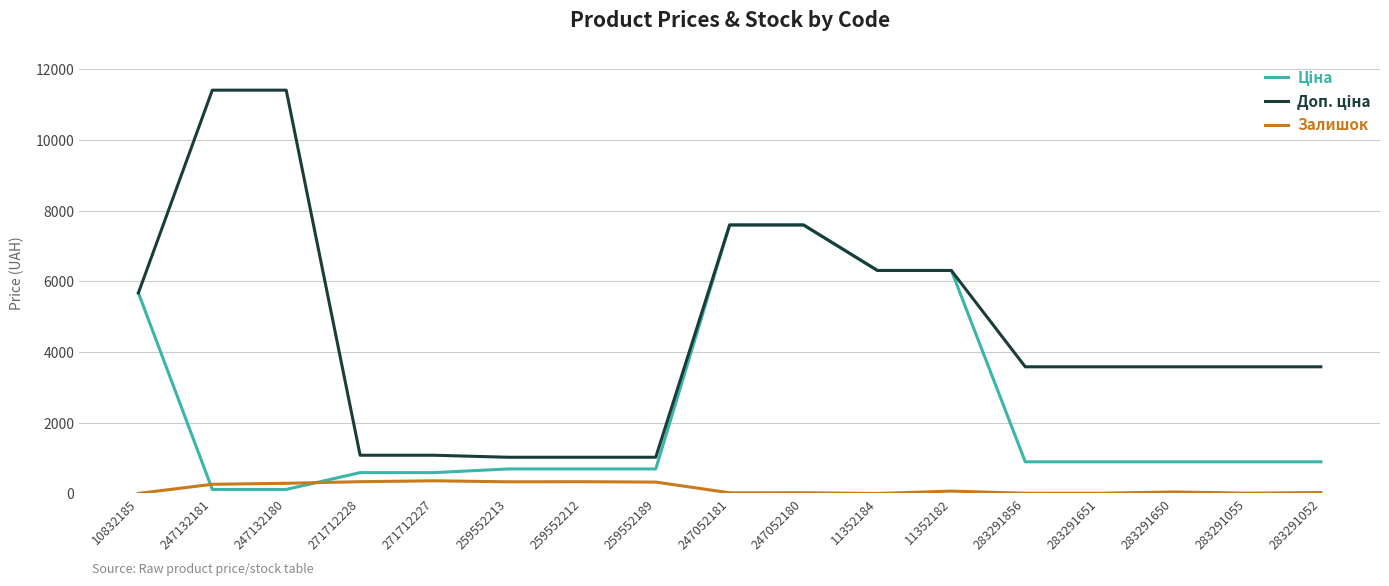

What is the total value across all series at 271712227?

2030.6